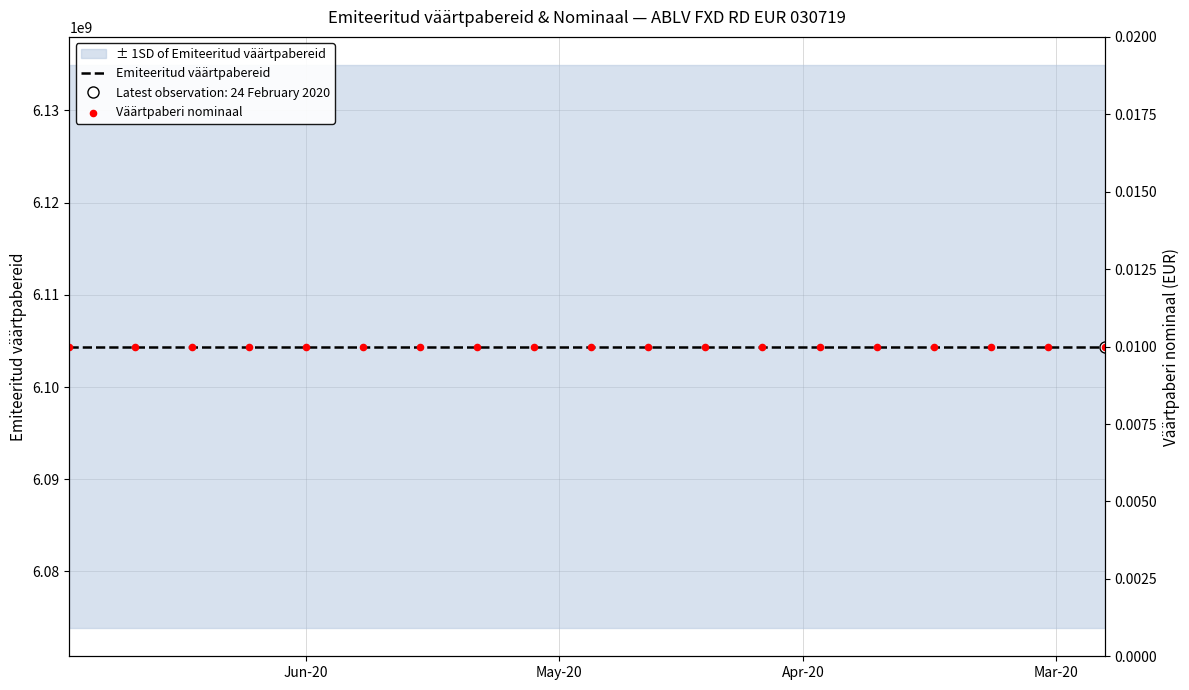

At which category is the sum across all series the highest?

Mar-20